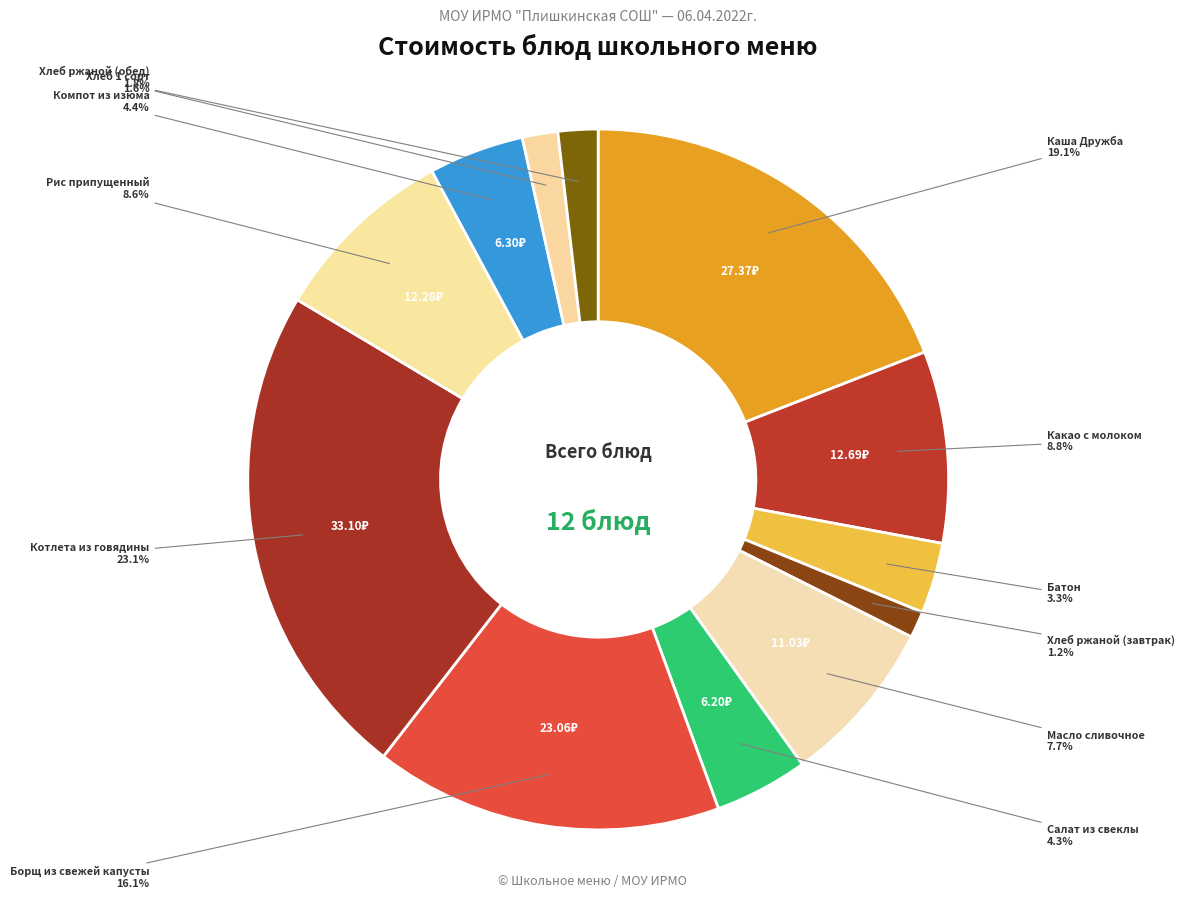

How many slices are in this pie chart?

12